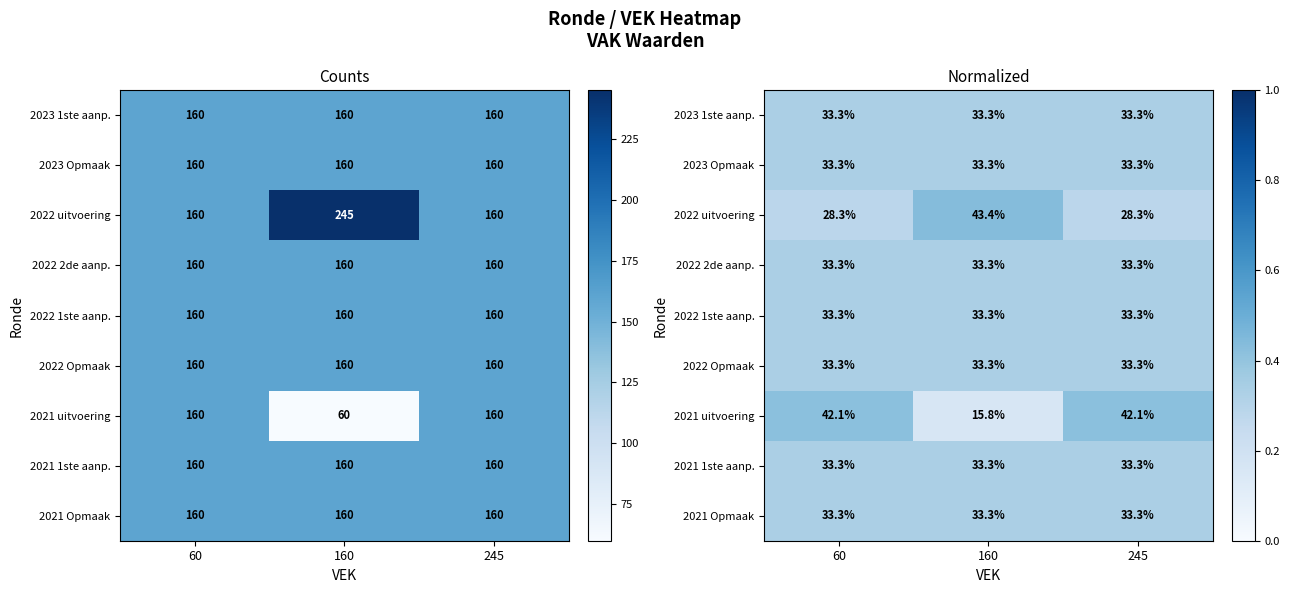

At which category does the chart reach its peak across all series?

160